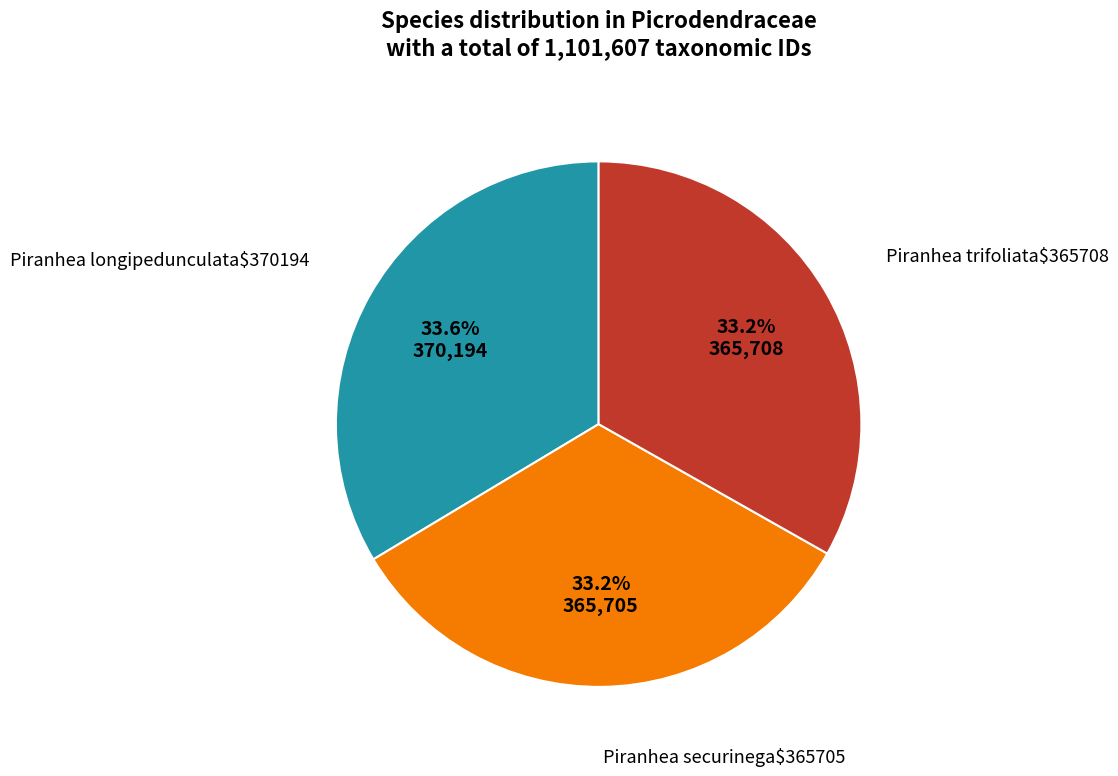

Is there any slice that represents more than half of the pie?

No